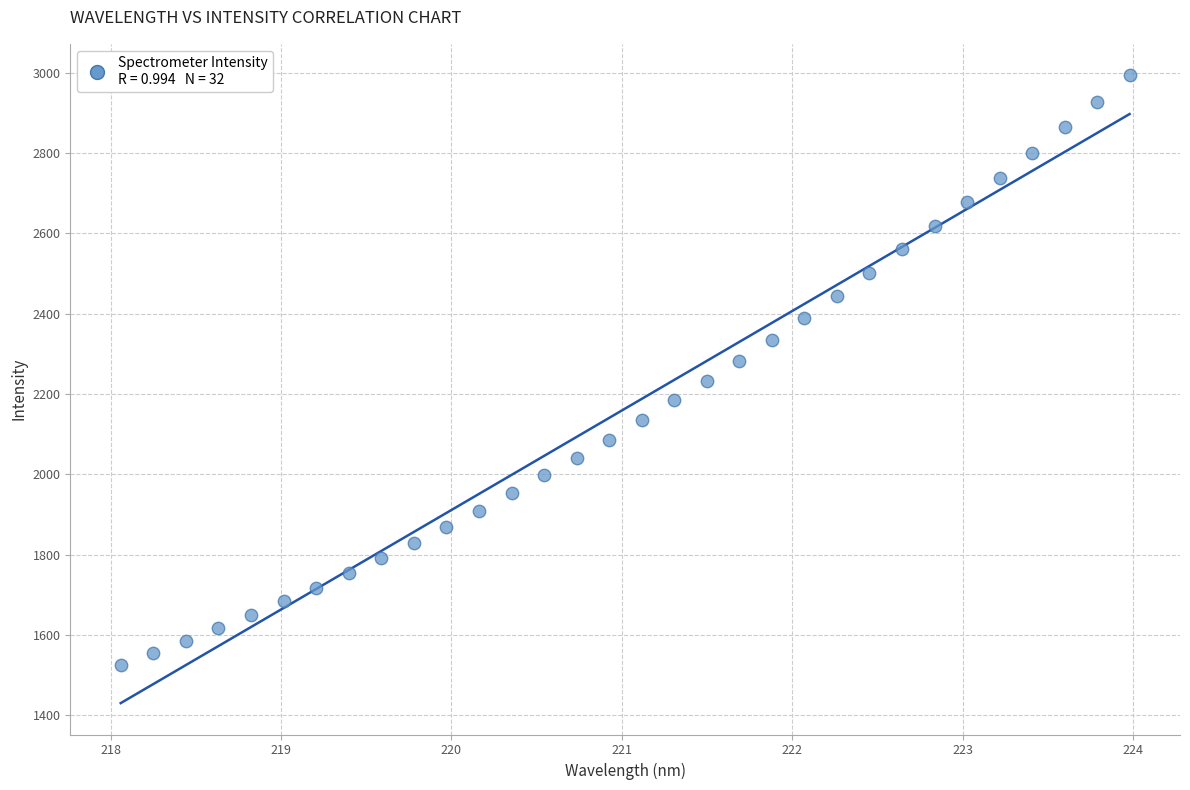

What is the range of Y values (max minus min)?

1468.5